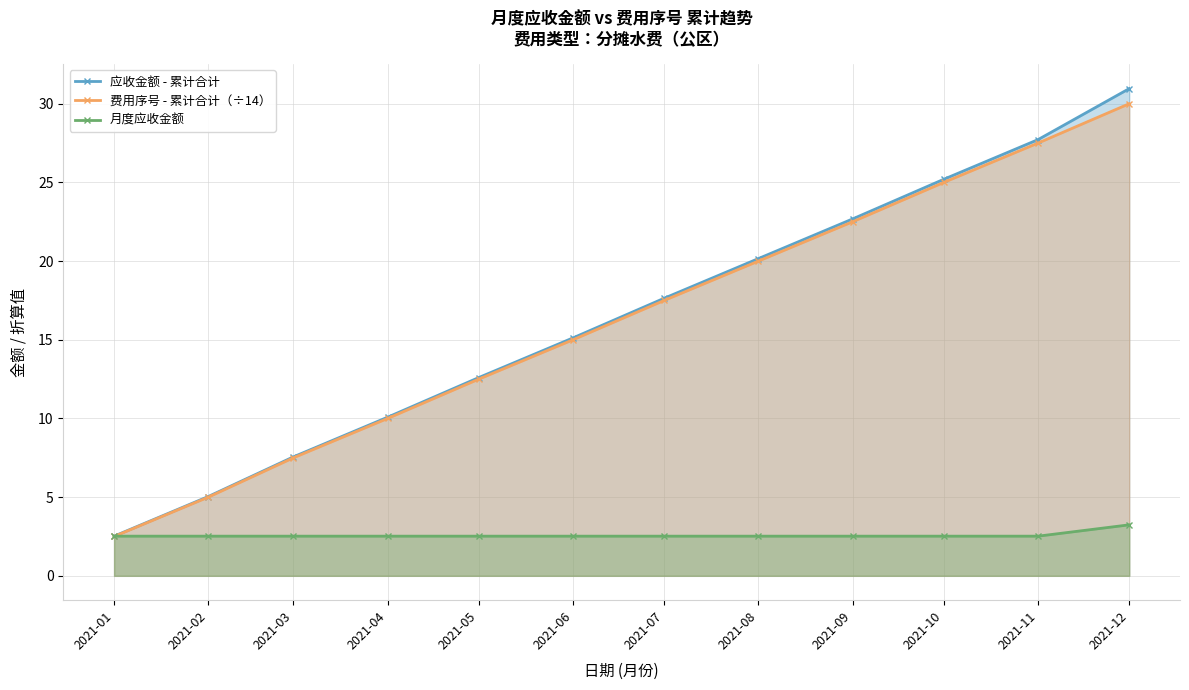

Between which two adjacent categories do 费用序号 - 累计合计（÷14） and 月度应收金额 first intersect?

2021-01 and 2021-02